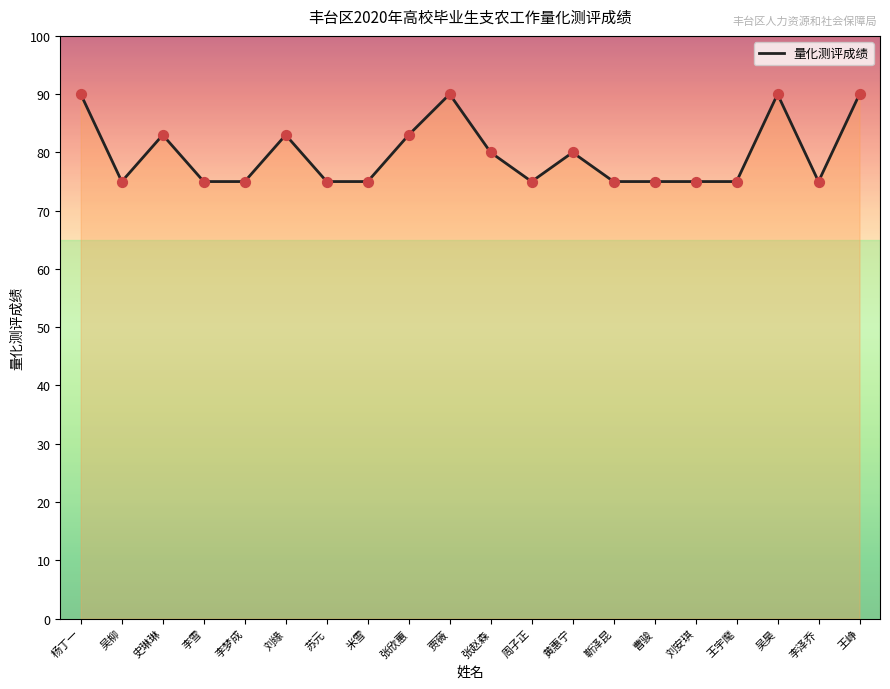

Approximately how many times larger is the value at 吴柳 compared to 周子正?

1.0